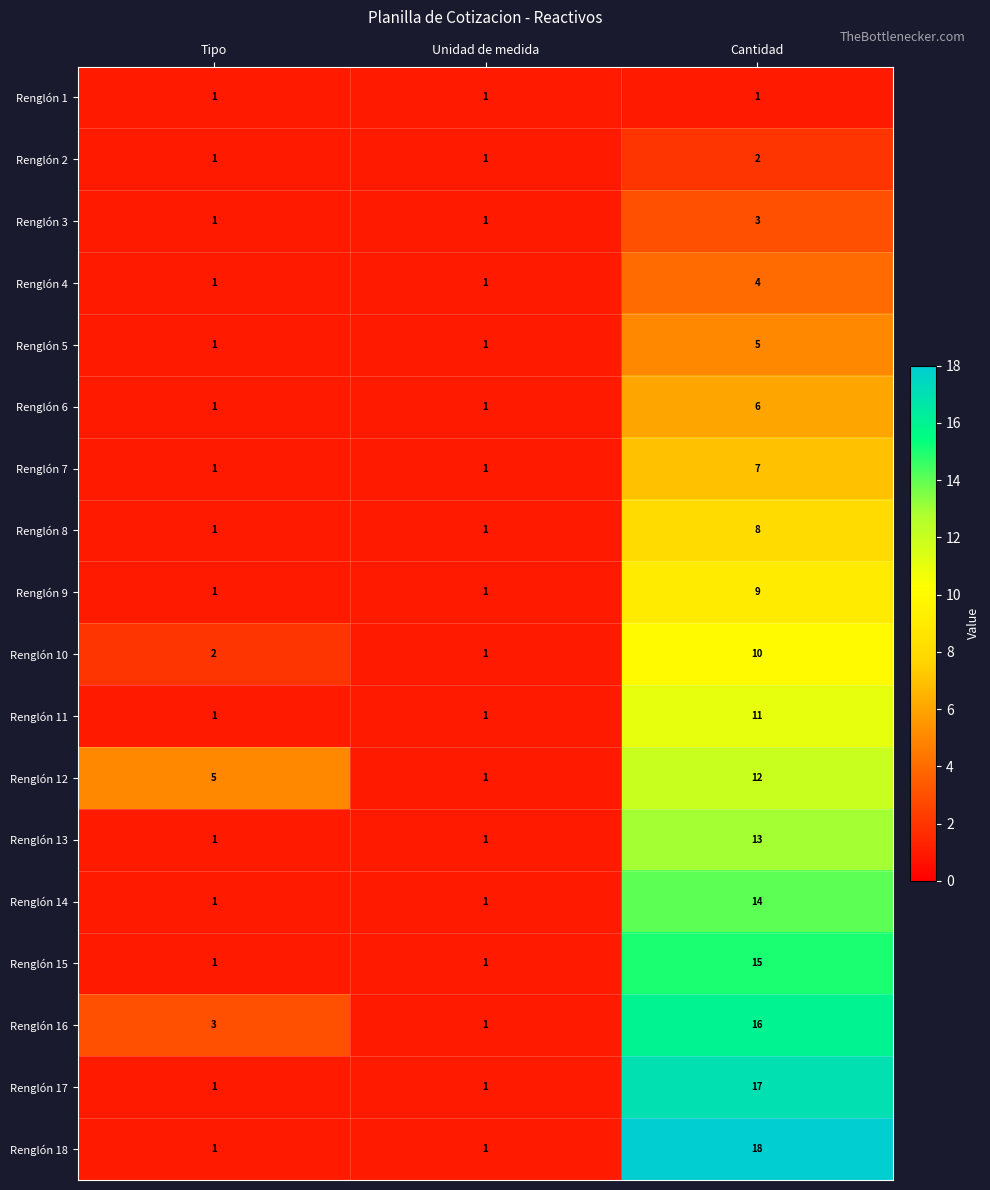

What is the average value of the Renglón 12 series?

6